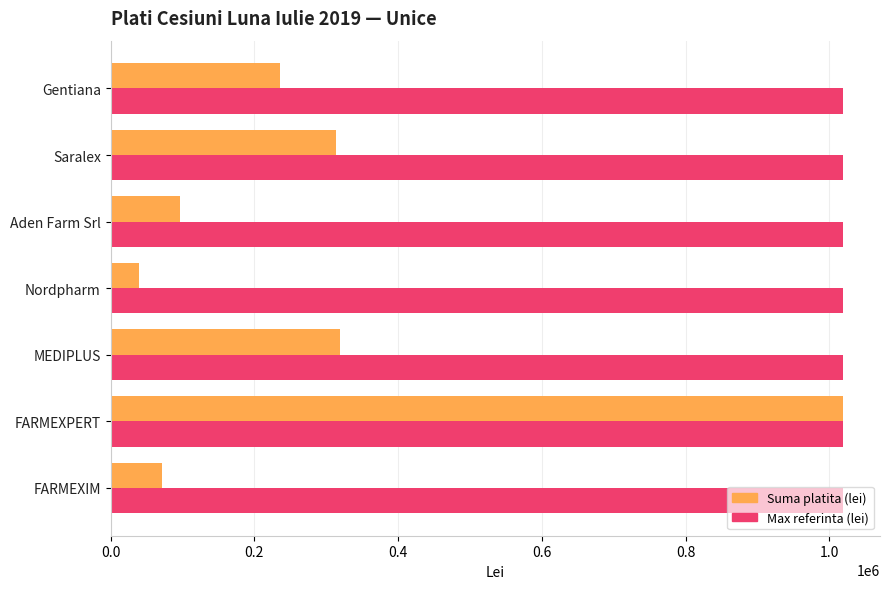

What is the difference between the highest and lowest values at Aden Farm Srl?

922397.0